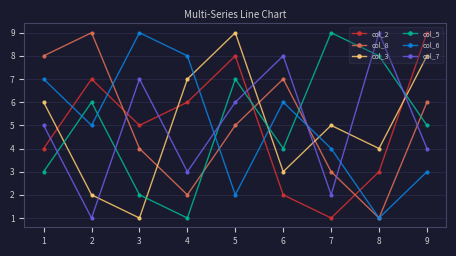

Count the number of data series in this chart.

6